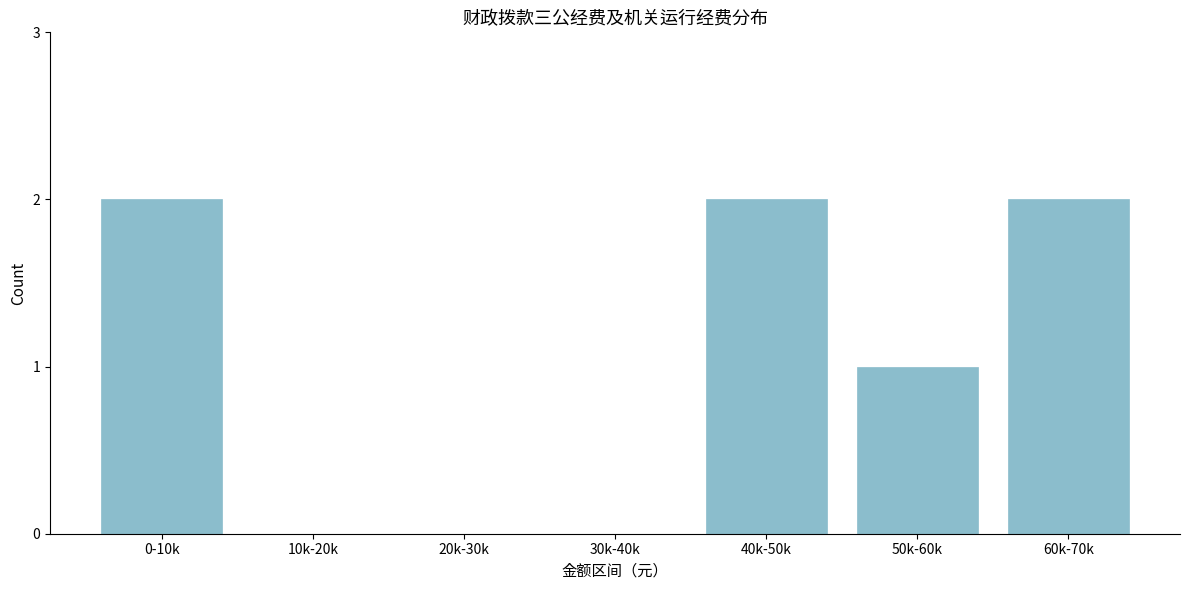

Reading left to right, what are all the values shown in this chart?

0-10k=2	10k-20k=0	20k-30k=0	30k-40k=0	40k-50k=2	50k-60k=1	60k-70k=2